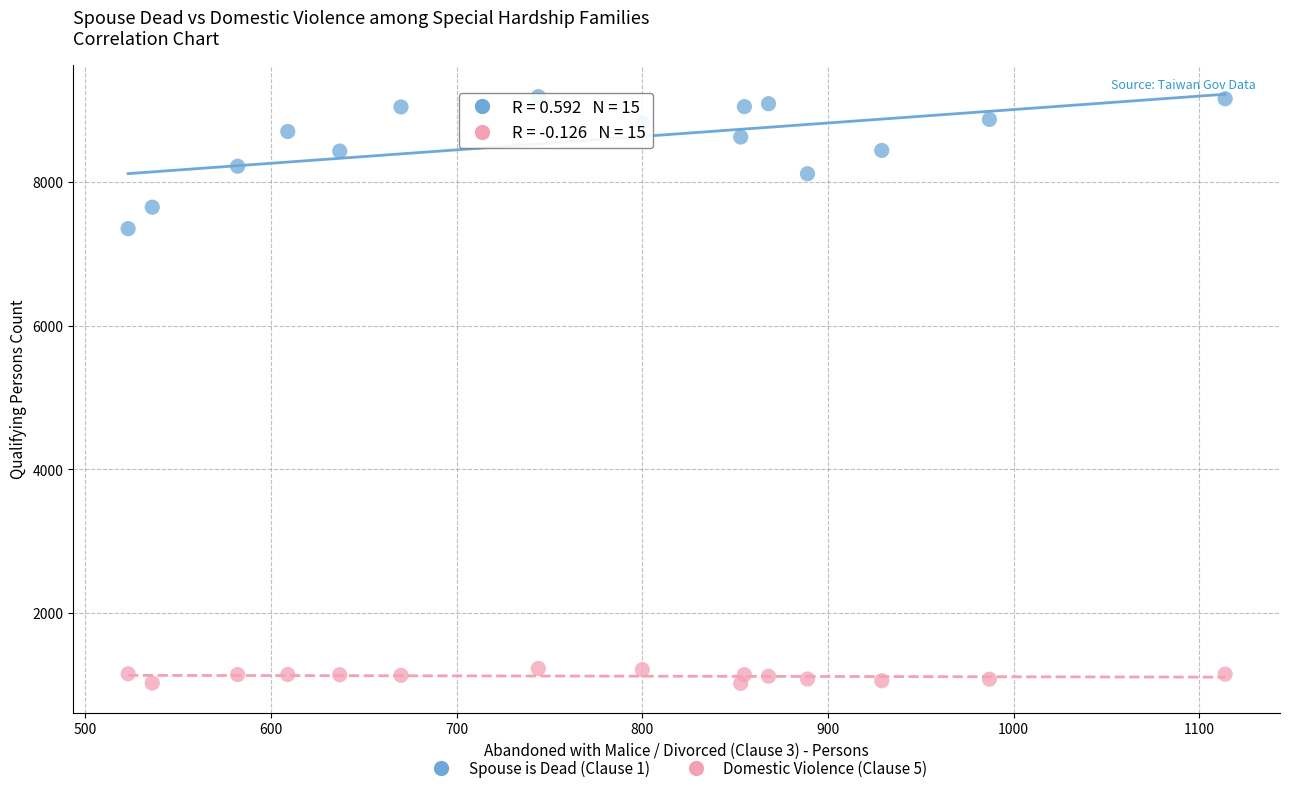

Across all series, what Y value is closest to 5103?

7350